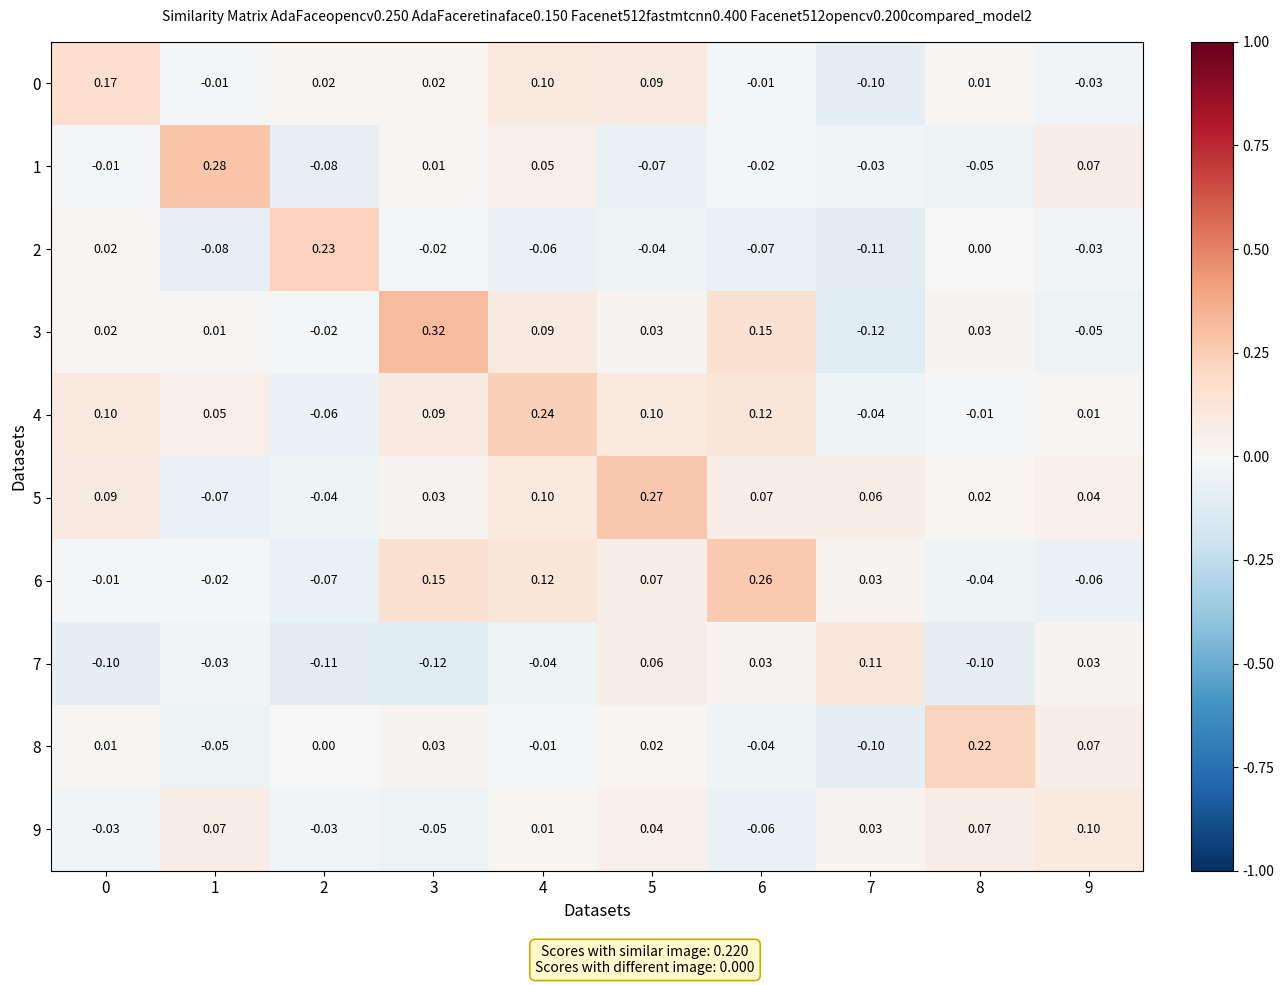

Is the value of 7 at 4 greater than the value of 1 at 2?

Yes